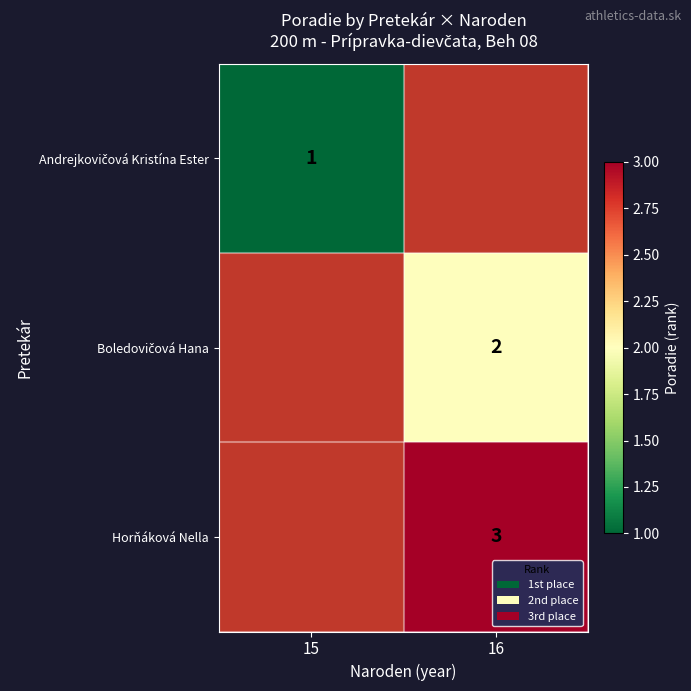

Count the number of data series in this chart.

3